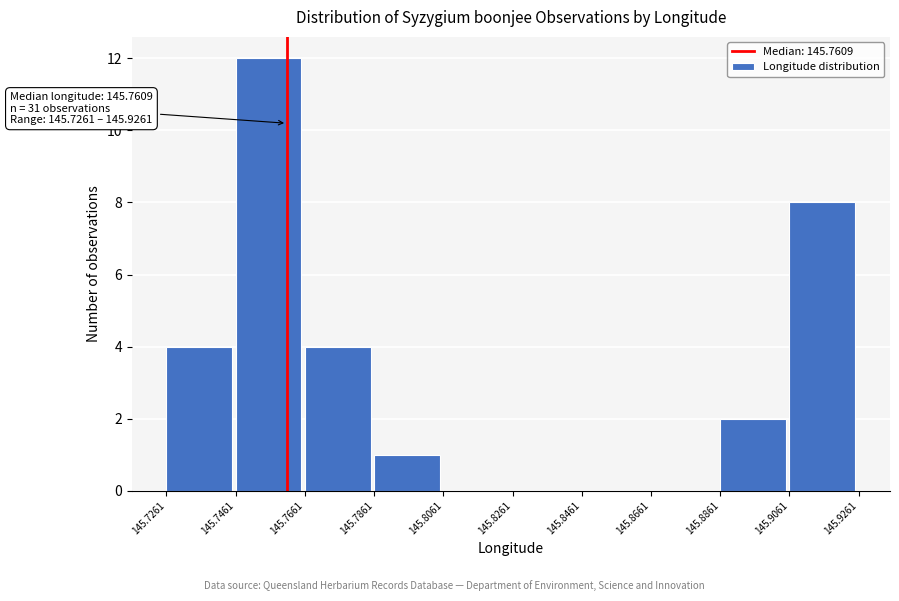

Over which range of the x-axis is the bar tallest?

145.7461 to 145.7661